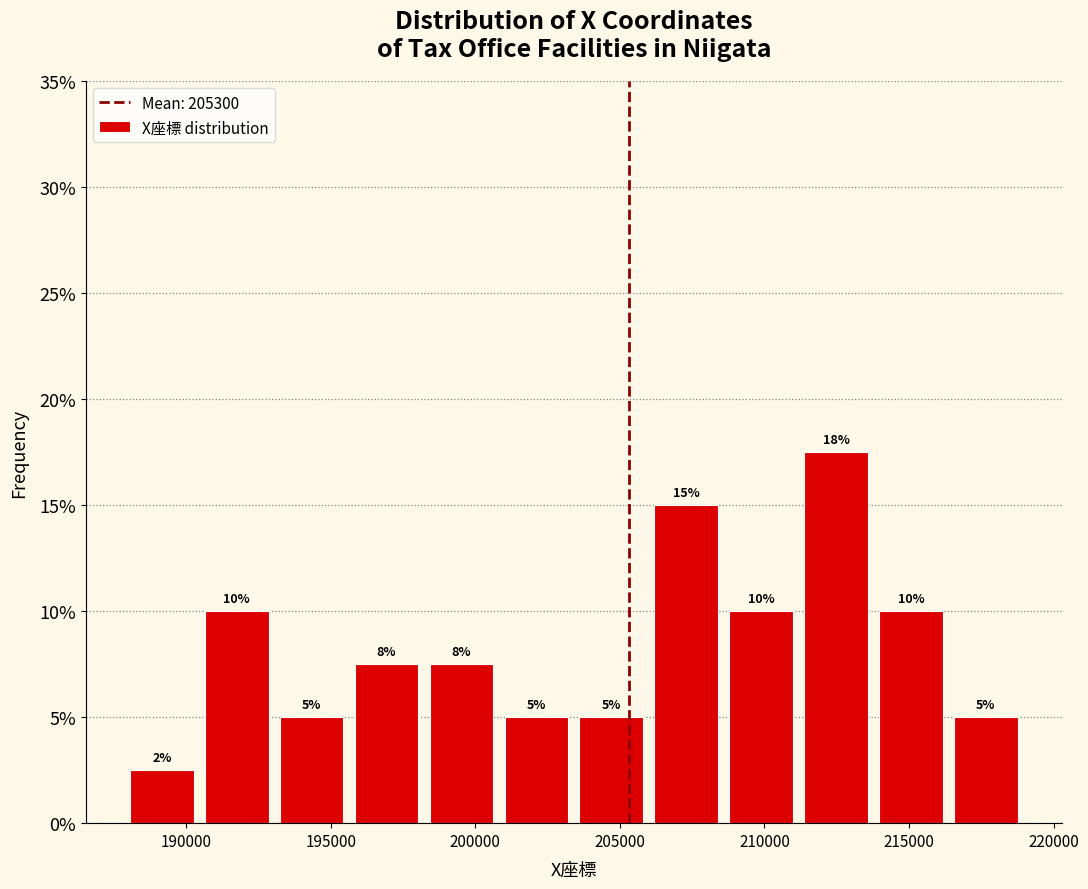

Over which range of the x-axis is the bar tallest?

211000 to 214000